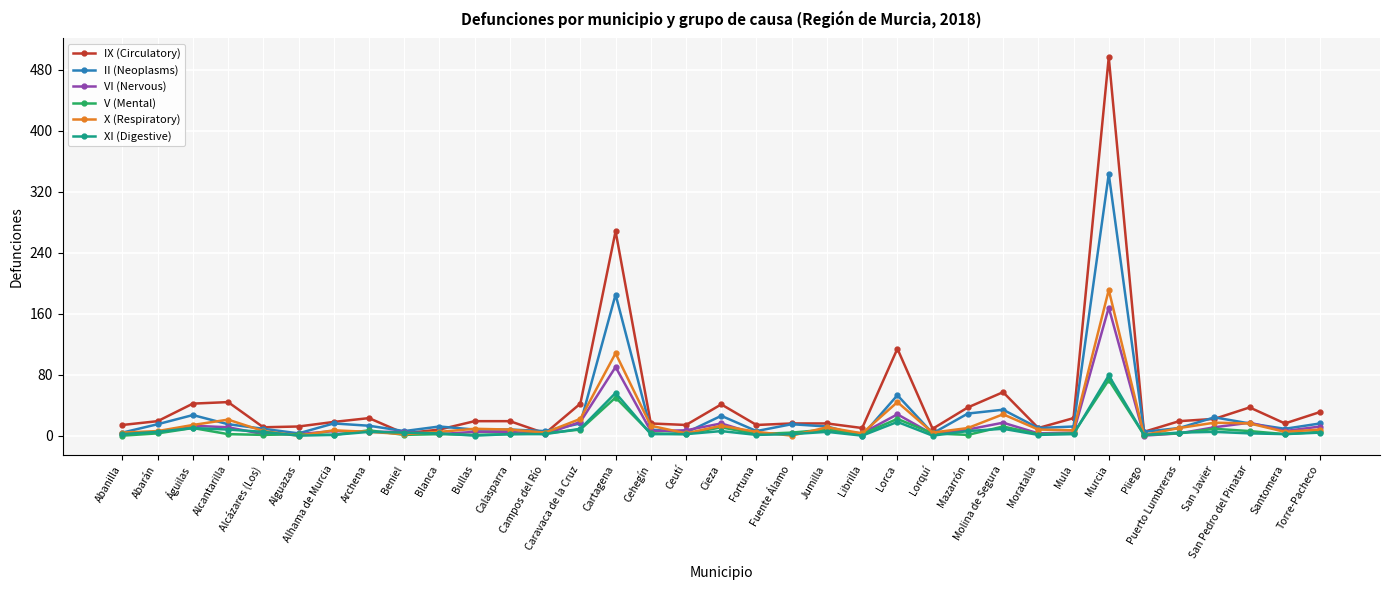

True or false: X (Respiratory) has more than 1 points higher than both neighbors.

True